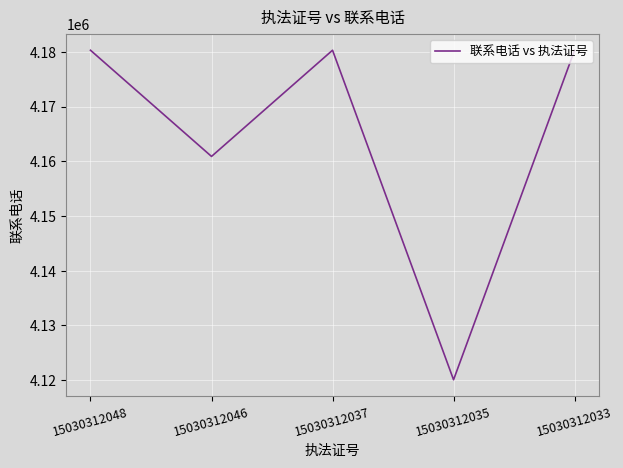

True or false: the data shows 2415440 at 15030312035.

False